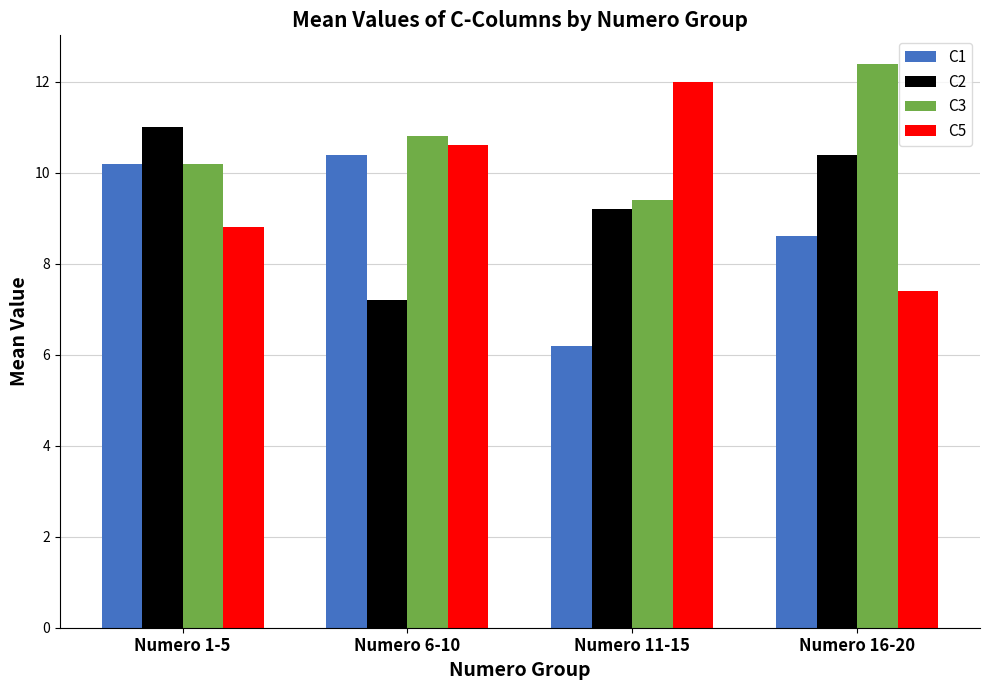

What are all the series names shown in the legend?

C1, C2, C3, C5